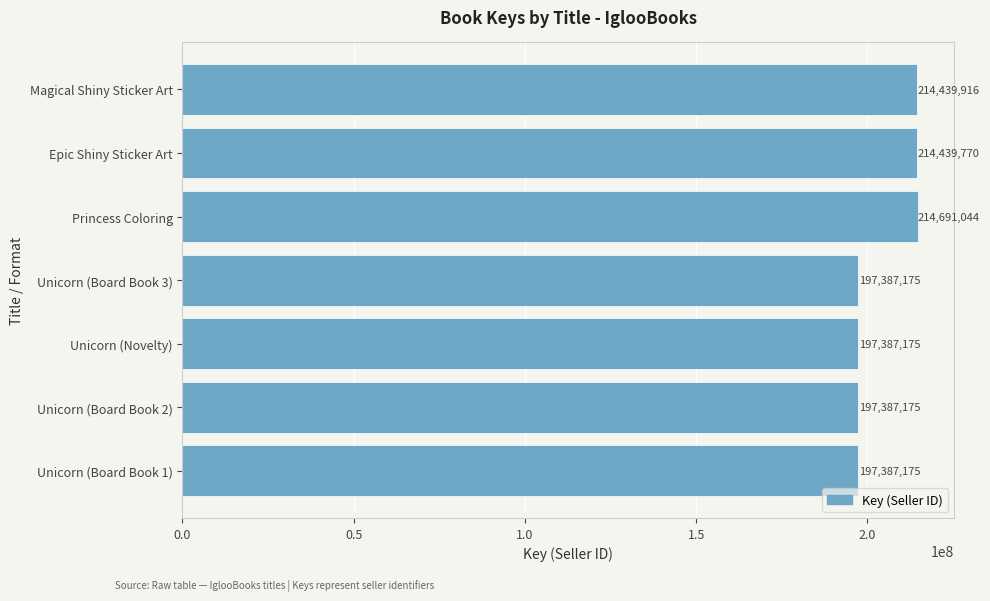

How many distinct data groups are displayed?

1